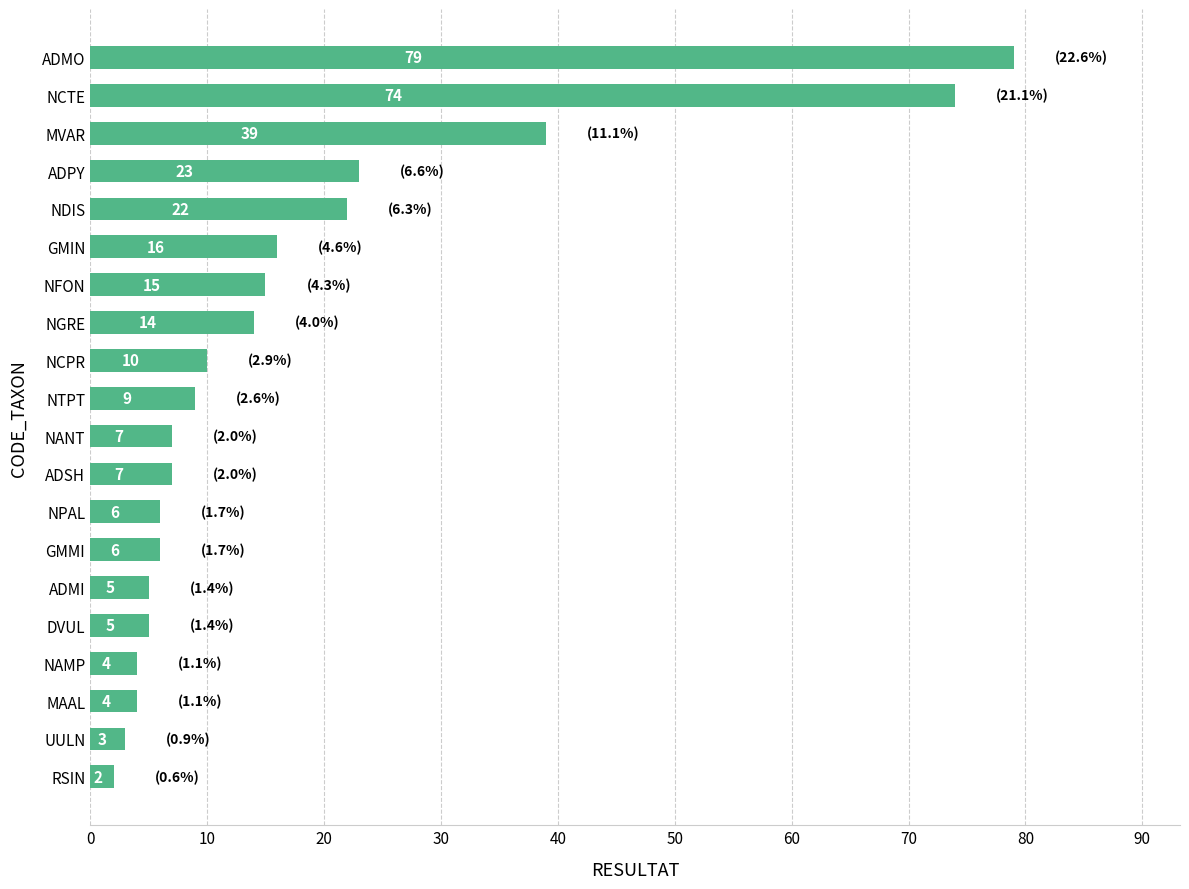

What is the minimum value shown in the chart?

2